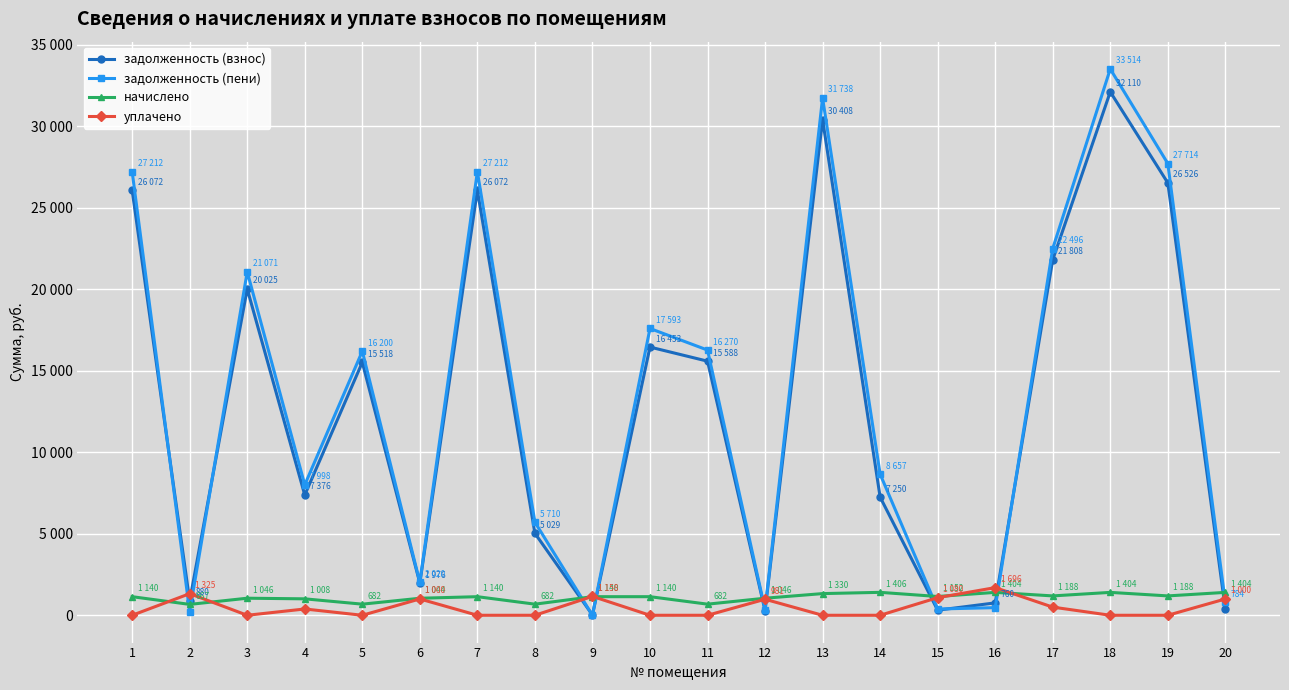

What is the value of the задолженность (взнос) point at the 17th from the left?

21808.0